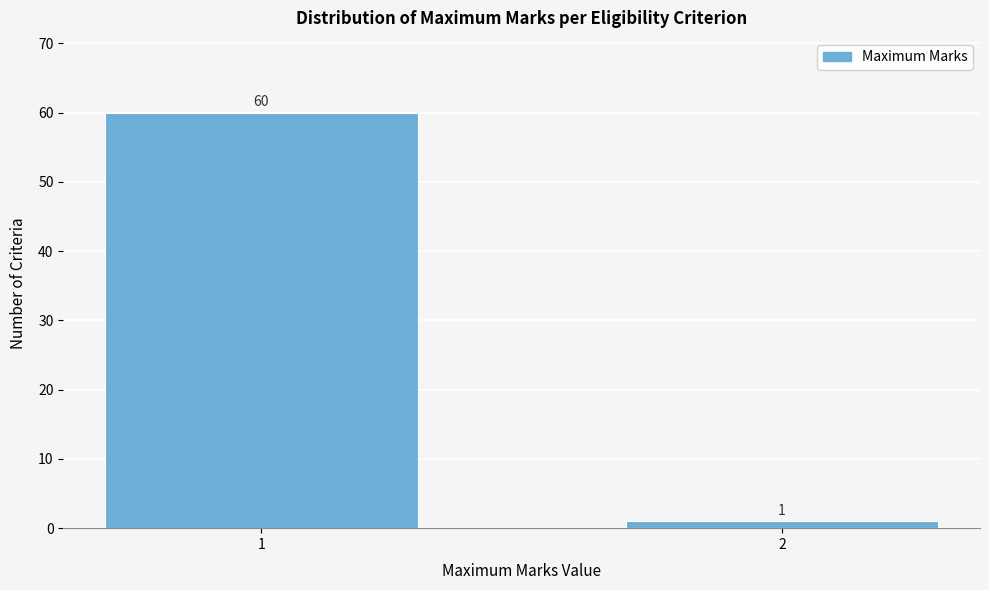

Reading right to left, list all the values displayed in this chart.

1	60